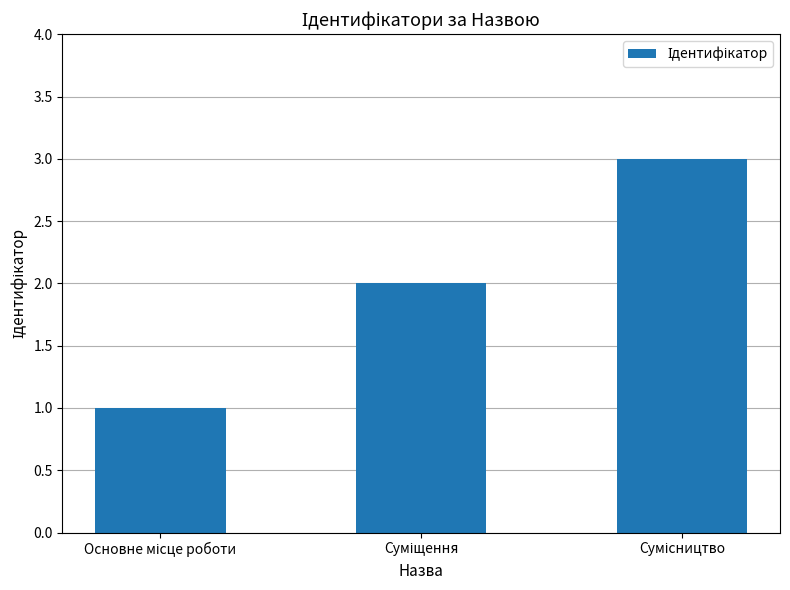

What is the greatest value displayed?

3